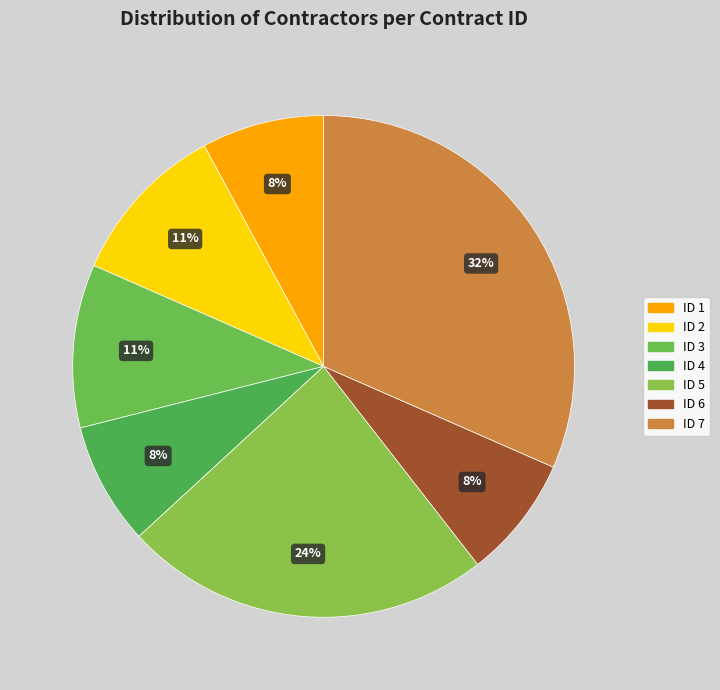

Count the number of slices in the pie.

7